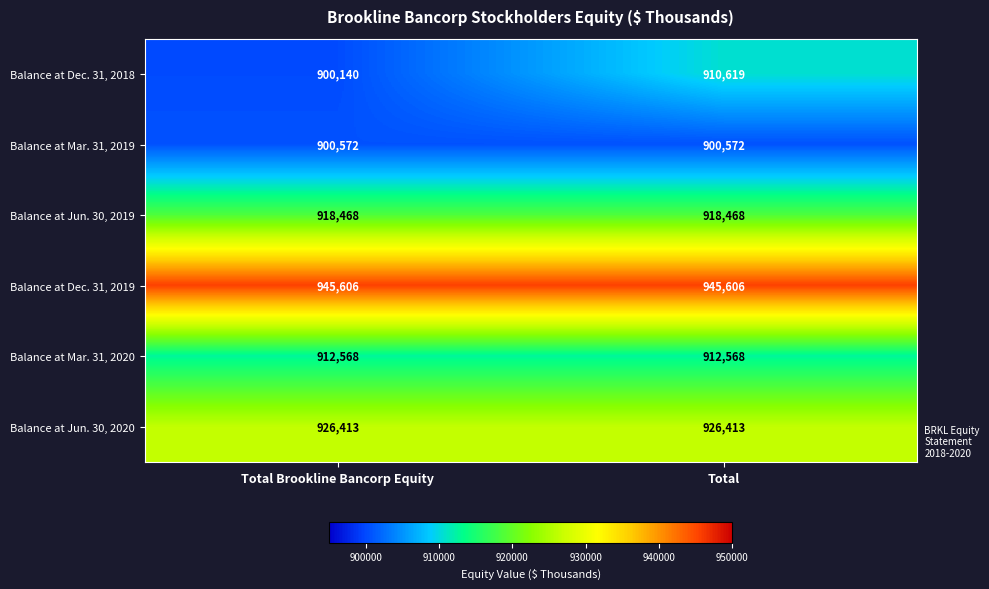

List the series in order of their peak value, lowest first.

Balance at Mar. 31, 2019, Balance at Dec. 31, 2018, Balance at Mar. 31, 2020, Balance at Jun. 30, 2019, Balance at Jun. 30, 2020, Balance at Dec. 31, 2019